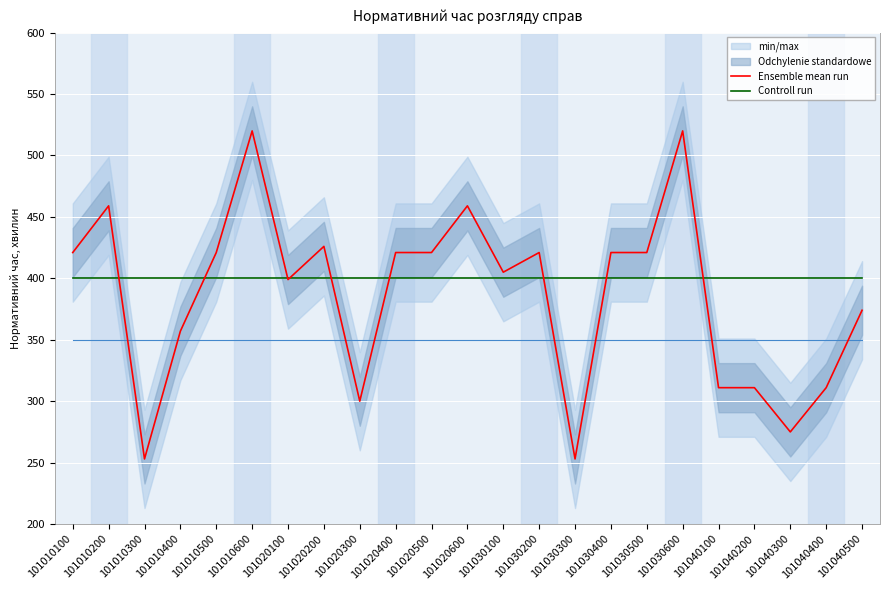

What is the approximate value of Ensemble mean run at 101010600?

520